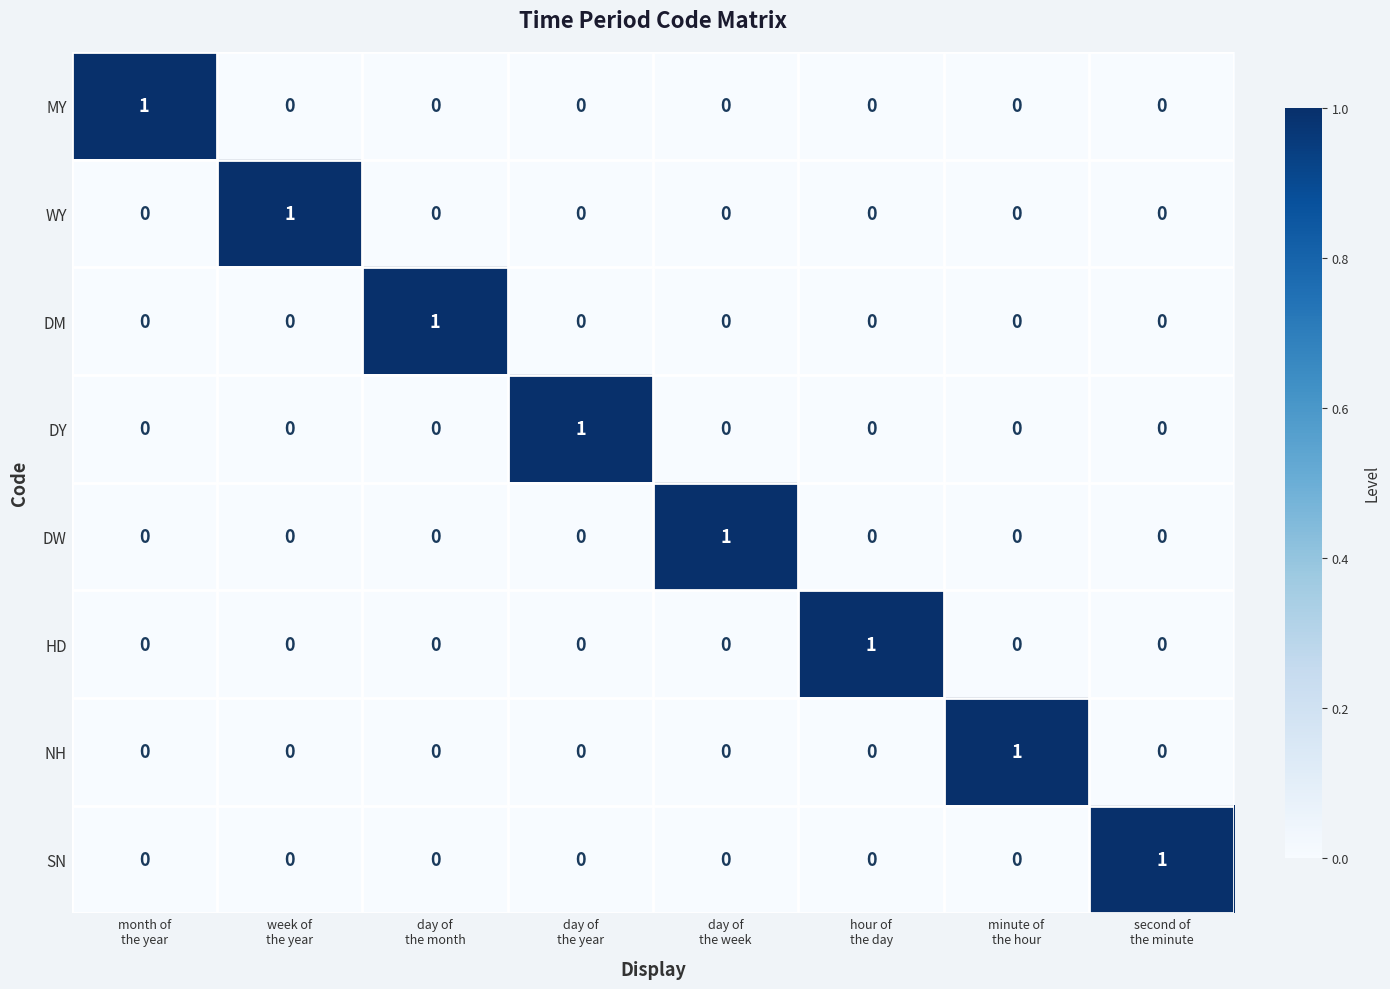

At how many categories does at least one series exceed 0?

8